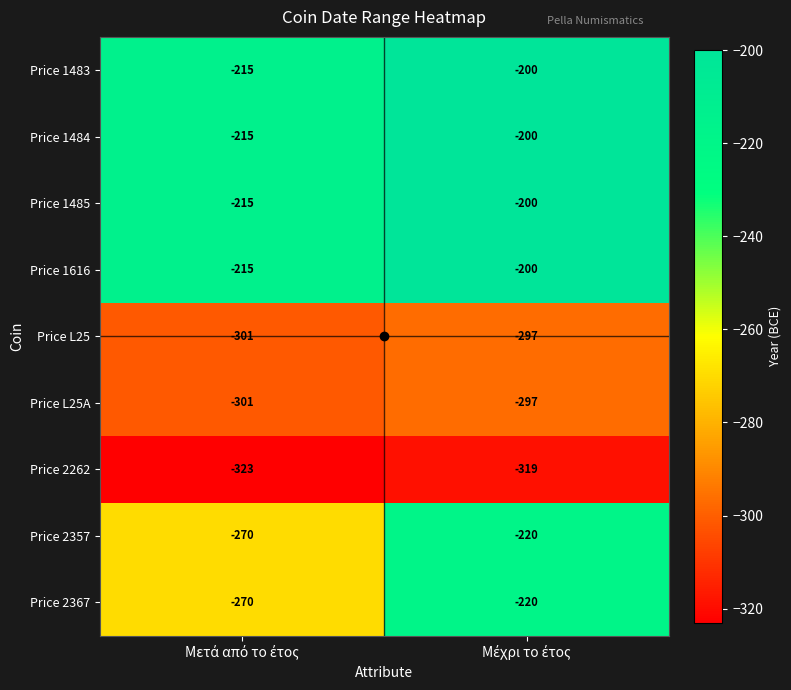

What is the average value of the Price L25A series?

-299